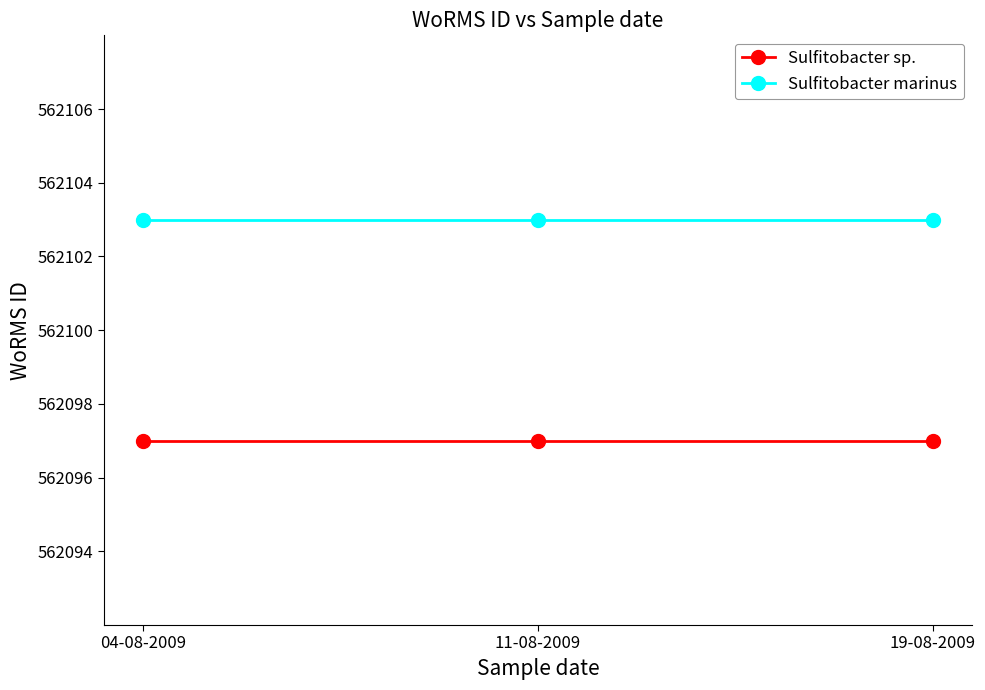

How many lines are shown in the chart?

2